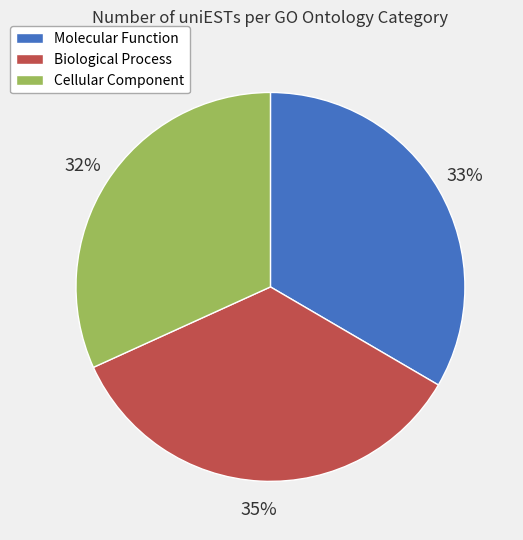

Count the number of slices in the pie.

3